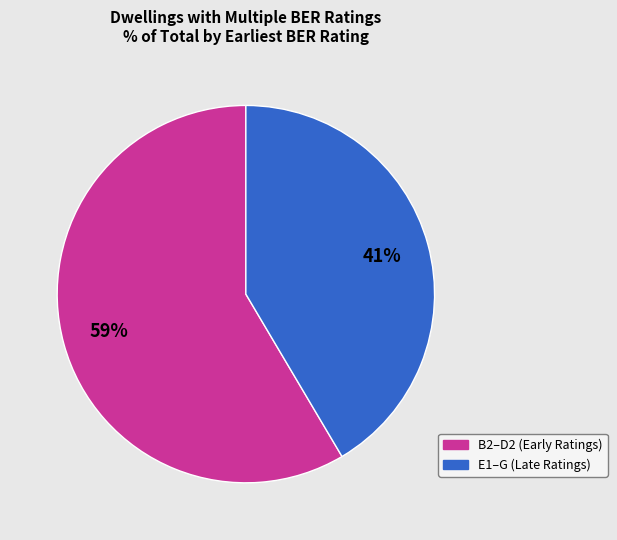

Is there a majority slice in this chart?

Yes